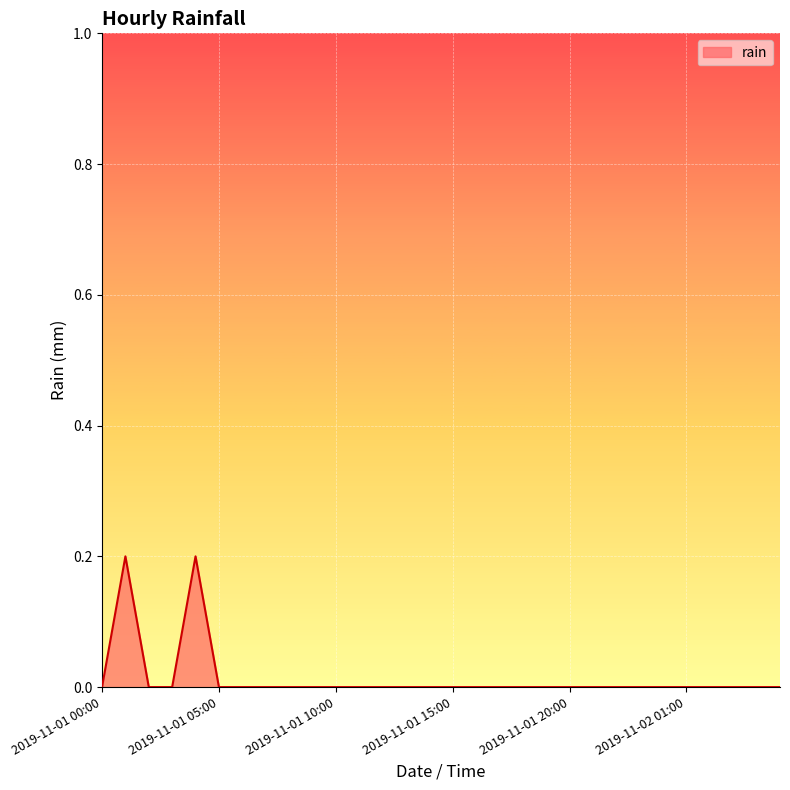

How many lines are shown in the chart?

1